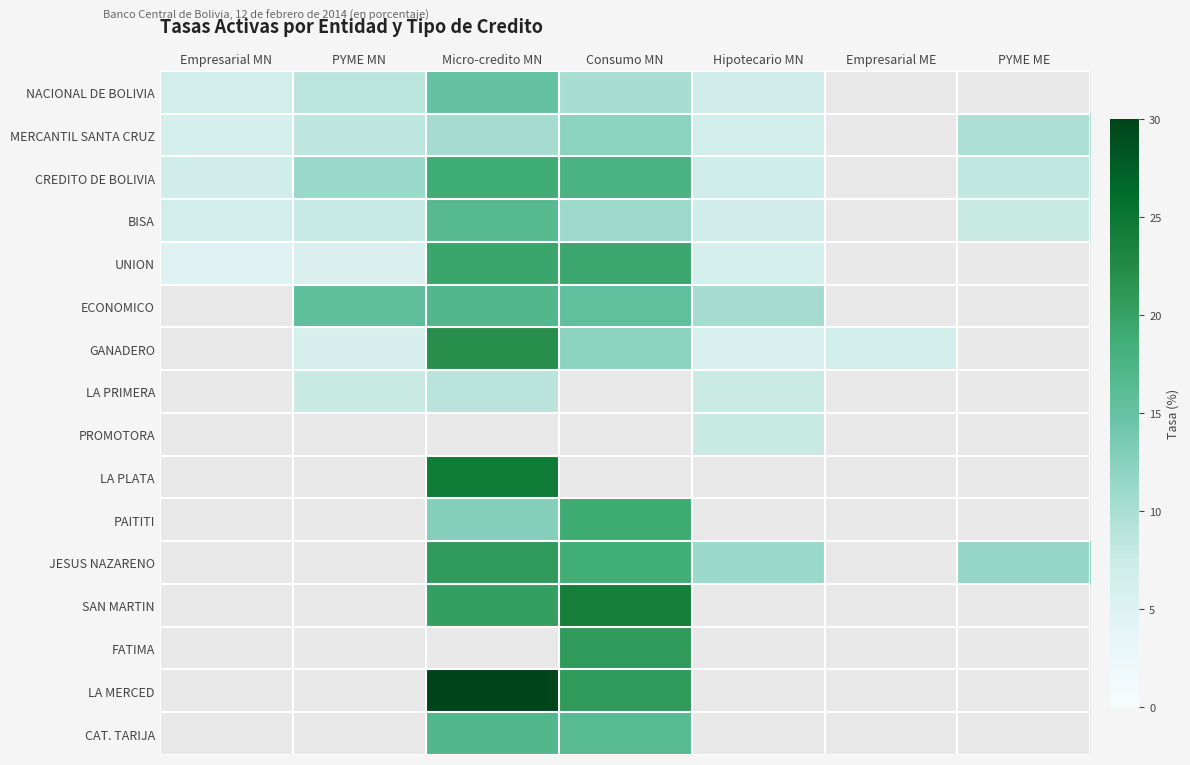

List the labels in order of MERCANTIL SANTA CRUZ value, smallest first.

Empresarial MN, Hipotecario MN, PYME MN, PYME ME, Micro-credito MN, Consumo MN, Empresarial ME